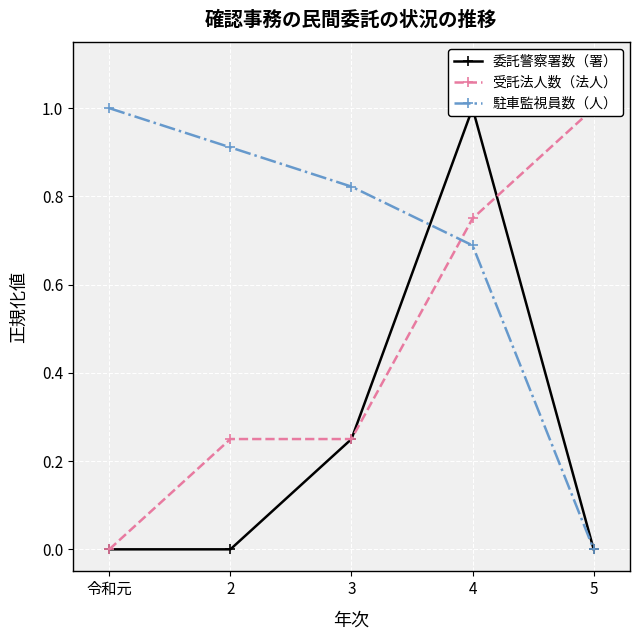

Between which two adjacent categories do 委託警察署数（署） and 受託法人数（法人） first intersect?

4 and 5